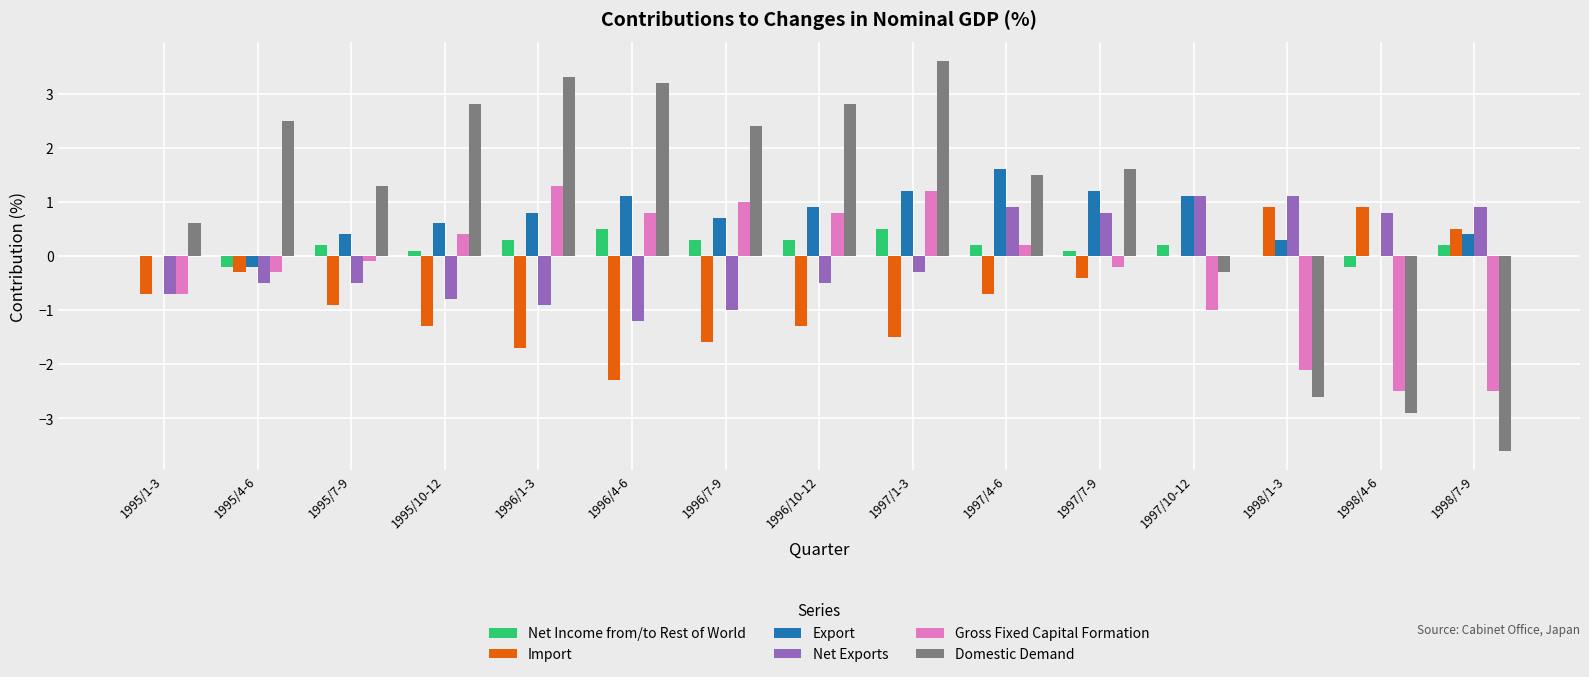

Reading right to left, extract all data points from this chart.

Net Income from/to Rest of World: 1998/7-9=0.2	1998/4-6=-0.2	1998/1-3=0.0	1997/10-12=0.2	1997/7-9=0.1	1997/4-6=0.2	1997/1-3=0.5	1996/10-12=0.3	1996/7-9=0.3	1996/4-6=0.5	1996/1-3=0.3	1995/10-12=0.1	1995/7-9=0.2	1995/4-6=-0.2	1995/1-3=0.0
Import: 1998/7-9=0.5	1998/4-6=0.9	1998/1-3=0.9	1997/10-12=0.0	1997/7-9=-0.4	1997/4-6=-0.7	1997/1-3=-1.5	1996/10-12=-1.3	1996/7-9=-1.6	1996/4-6=-2.3	1996/1-3=-1.7	1995/10-12=-1.3	1995/7-9=-0.9	1995/4-6=-0.3	1995/1-3=-0.7
Export: 1998/7-9=0.4	1998/4-6=0.0	1998/1-3=0.3	1997/10-12=1.1	1997/7-9=1.2	1997/4-6=1.6	1997/1-3=1.2	1996/10-12=0.9	1996/7-9=0.7	1996/4-6=1.1	1996/1-3=0.8	1995/10-12=0.6	1995/7-9=0.4	1995/4-6=-0.2	1995/1-3=0.0
Net Exports: 1998/7-9=0.9	1998/4-6=0.8	1998/1-3=1.1	1997/10-12=1.1	1997/7-9=0.8	1997/4-6=0.9	1997/1-3=-0.3	1996/10-12=-0.5	1996/7-9=-1.0	1996/4-6=-1.2	1996/1-3=-0.9	1995/10-12=-0.8	1995/7-9=-0.5	1995/4-6=-0.5	1995/1-3=-0.7
Gross Fixed Capital Formation: 1998/7-9=-2.5	1998/4-6=-2.5	1998/1-3=-2.1	1997/10-12=-1.0	1997/7-9=-0.2	1997/4-6=0.2	1997/1-3=1.2	1996/10-12=0.8	1996/7-9=1.0	1996/4-6=0.8	1996/1-3=1.3	1995/10-12=0.4	1995/7-9=-0.1	1995/4-6=-0.3	1995/1-3=-0.7
Domestic Demand: 1998/7-9=-3.6	1998/4-6=-2.9	1998/1-3=-2.6	1997/10-12=-0.3	1997/7-9=1.6	1997/4-6=1.5	1997/1-3=3.6	1996/10-12=2.8	1996/7-9=2.4	1996/4-6=3.2	1996/1-3=3.3	1995/10-12=2.8	1995/7-9=1.3	1995/4-6=2.5	1995/1-3=0.6